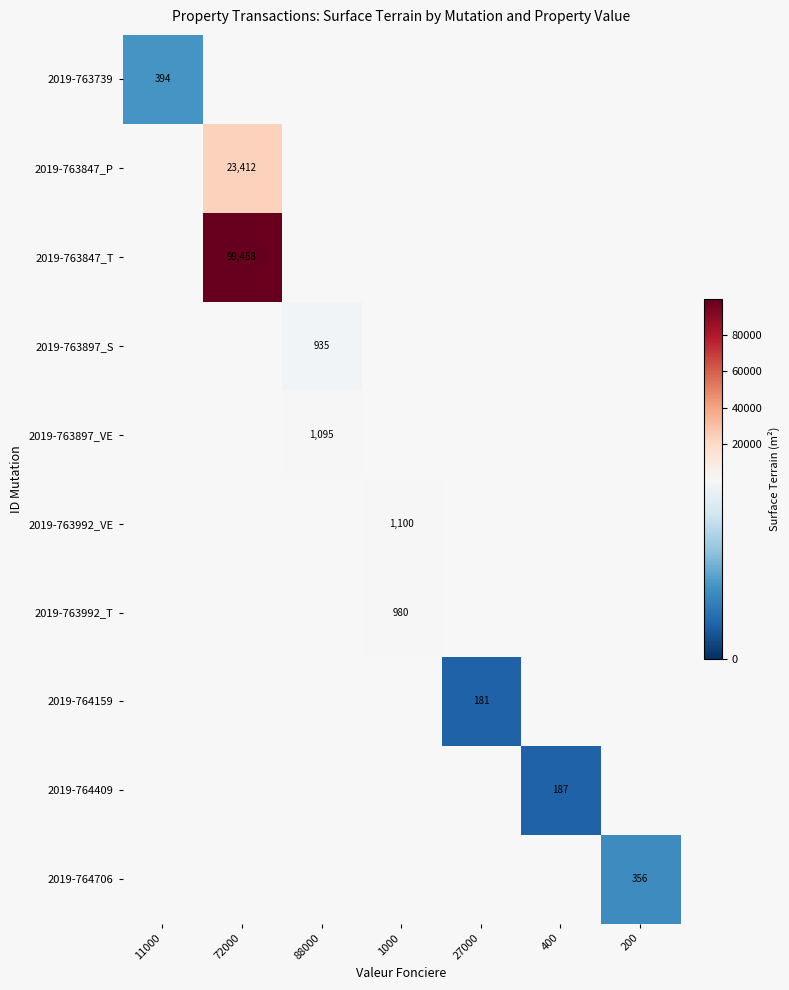

True or false: 2019-763739 has a value of 394 at 11000.

True